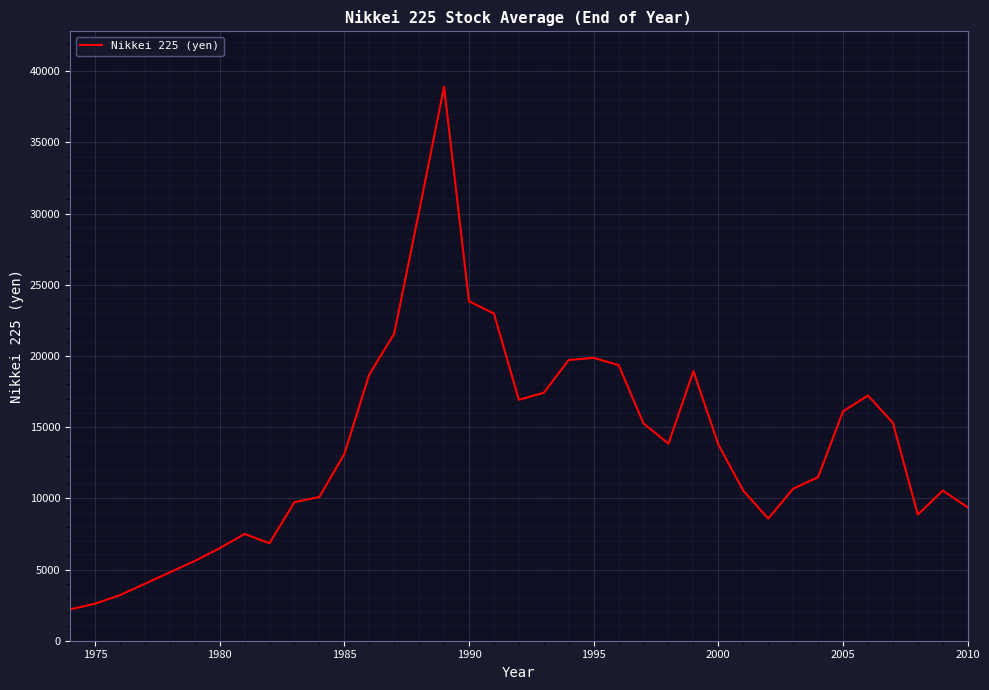

Does the chart have visible grid lines?

Yes